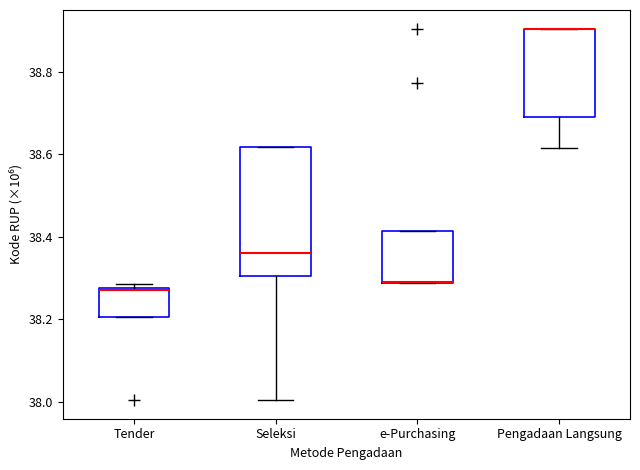

Reading left to right, transcribe this box plot: for each box, give where its median line is, the range the box spans, and where its two whiskers end, as read against the y-axis. The values are not printed on the chart, so give them approximately, as read against the axis.

Tender: median 38.28, box 38.20 to 38.28, whiskers 38.20 to 38.28 (just above the box's upper edge)
Seleksi: median 38.36, box 38.30 to 38.62, whiskers 38.00 to 38.62
e-Purchasing: median 38.30 (drawn on the box's lower edge), box 38.28 to 38.42, whiskers 38.28 to 38.42
Pengadaan Langsung: median 38.90 (drawn on the box's upper edge), box 38.70 to 38.90, whiskers 38.62 to 38.90